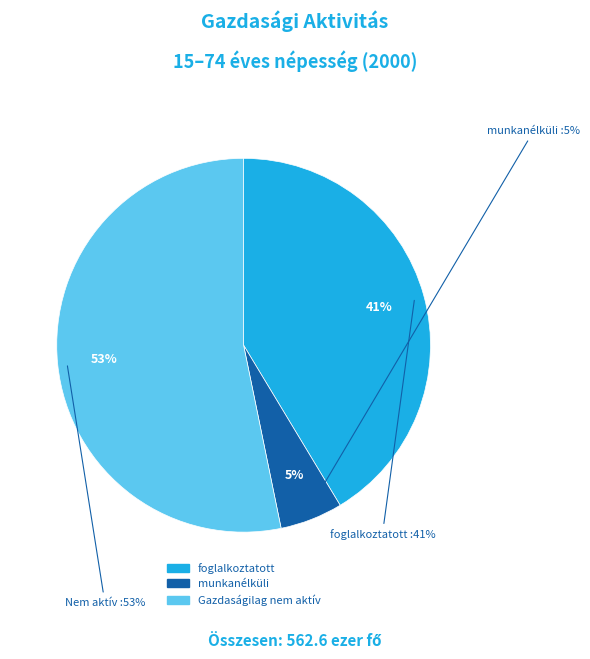

What is the change in value from foglalkoztatott to munkanélküli?

-202.2